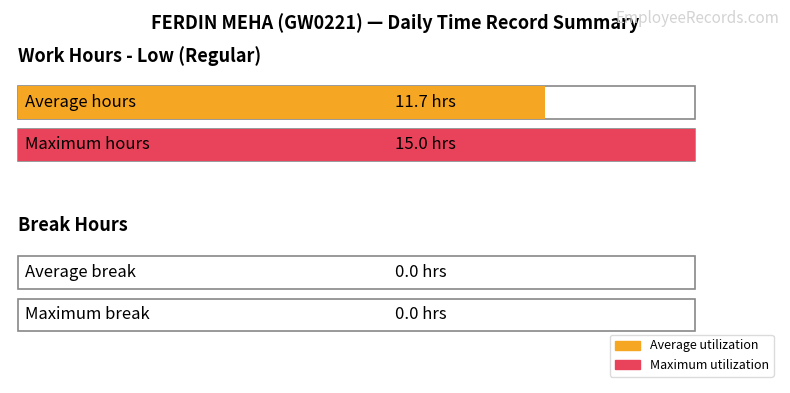

Where does the data first go above 11?

1